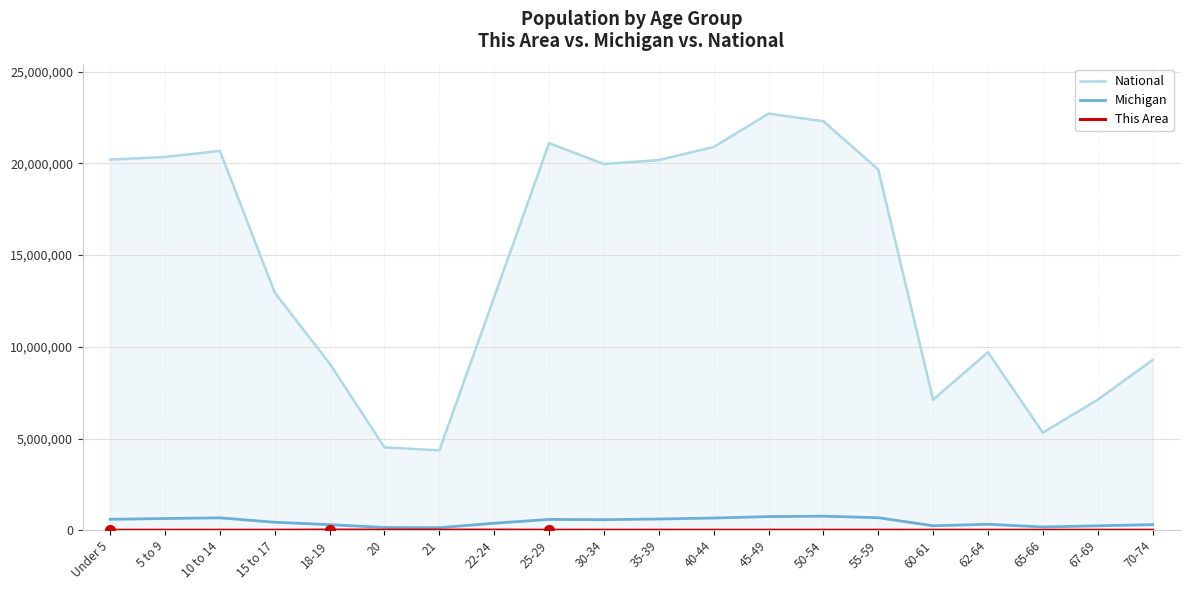

True or false: National and Michigan cross at least once.

False